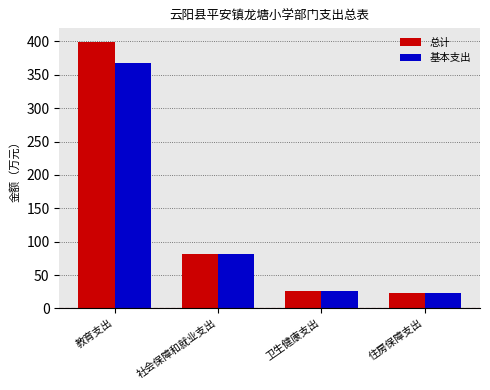

How many data points in 总计 are above 81?

2